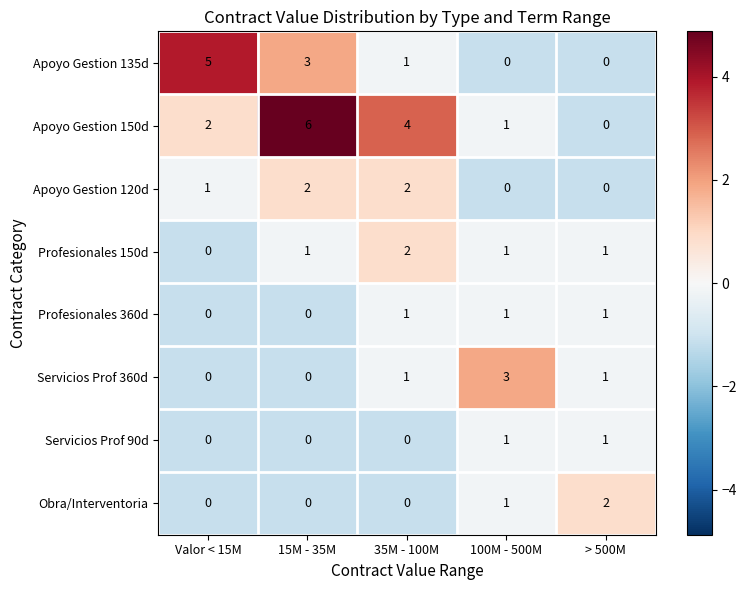

List the labels in order of Apoyo Gestion 150d value, largest first.

15M - 35M, 35M - 100M, Valor < 15M, 100M - 500M, > 500M